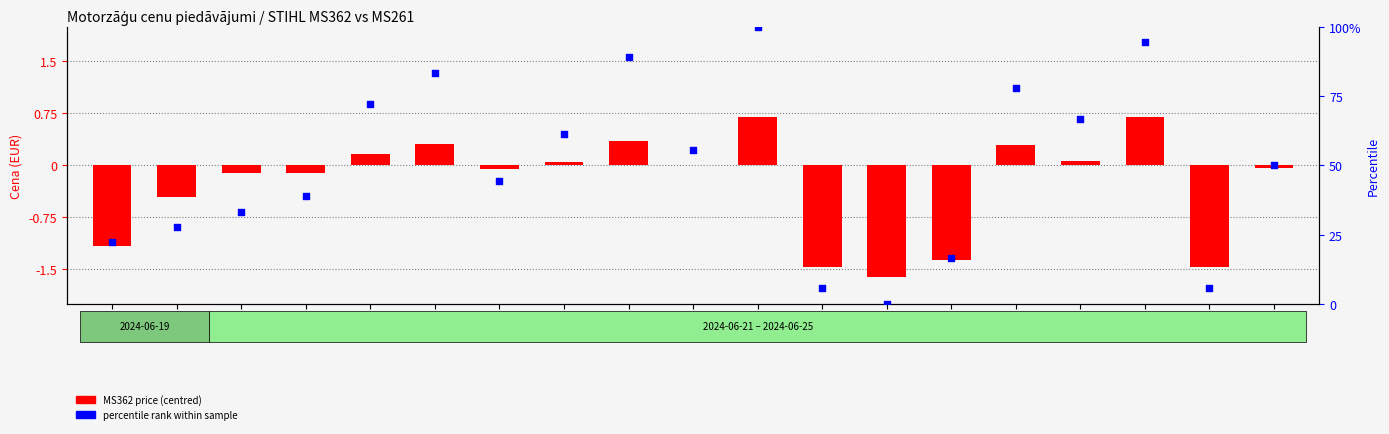

Which series has the widest spread of Y values?

MS362 price (centred)